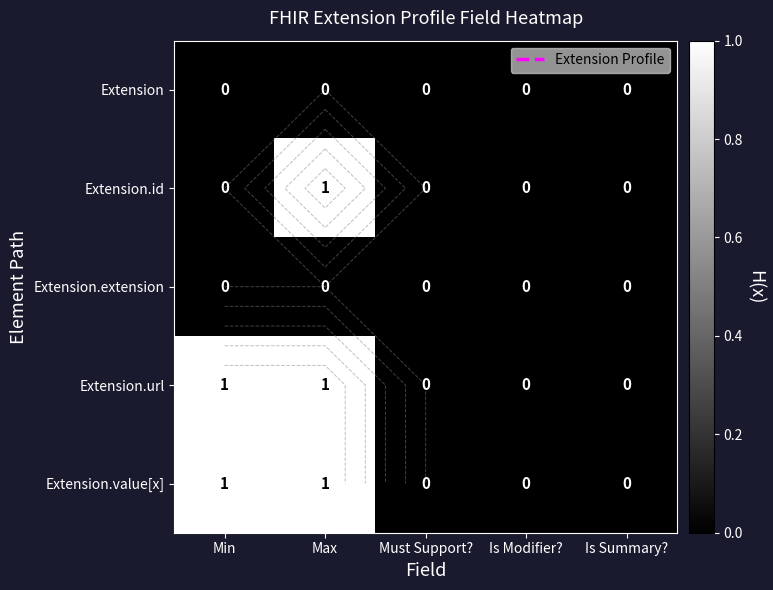

List the labels in order of Extension.value[x] value, smallest first.

Must Support?, Is Modifier?, Is Summary?, Min, Max